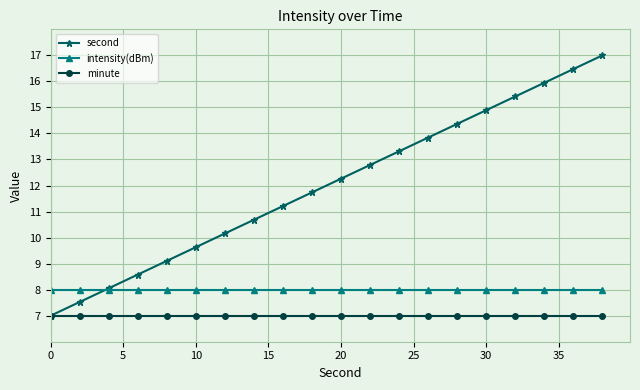

What is the maximum value for second?

17.0